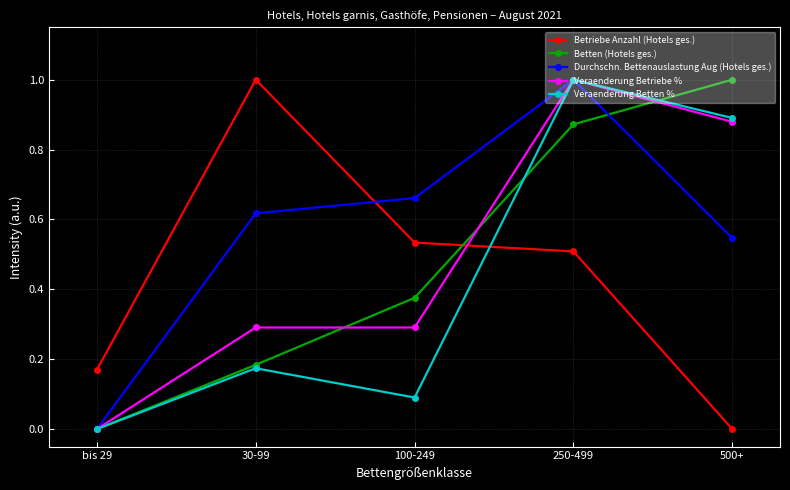

How many positive values does the Veraenderung Betten % series have?

4